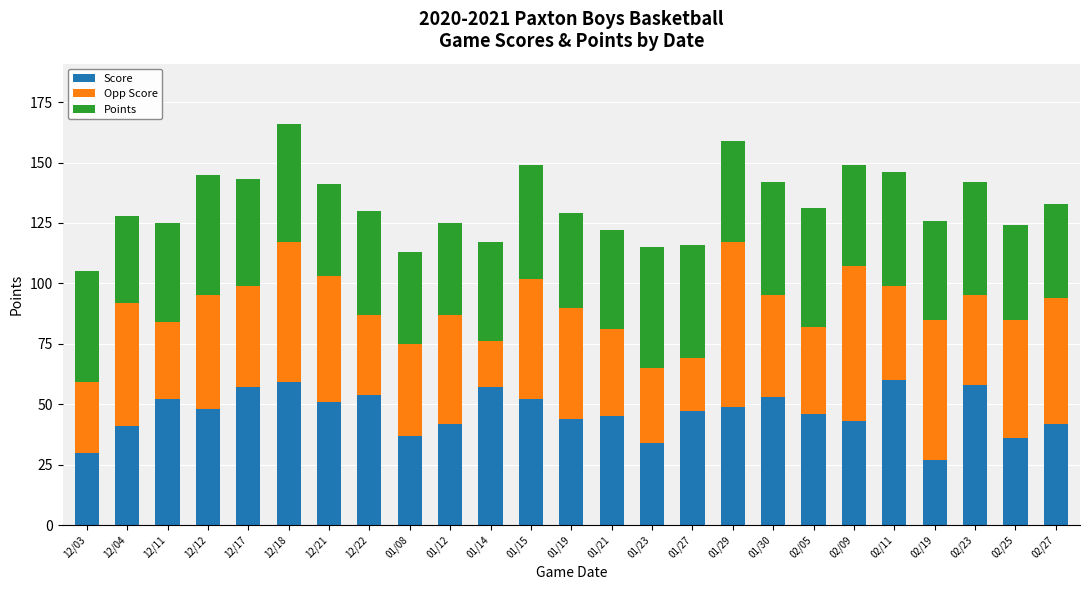

Does the chart contain any negative values?

No